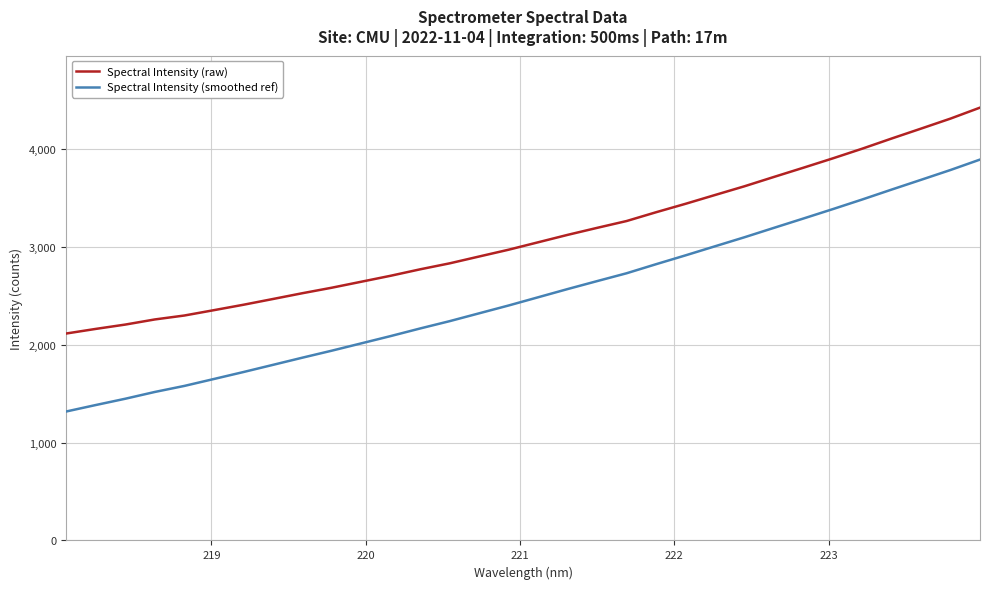

Which series has the widest spread of values?

Spectral Intensity (smoothed ref)